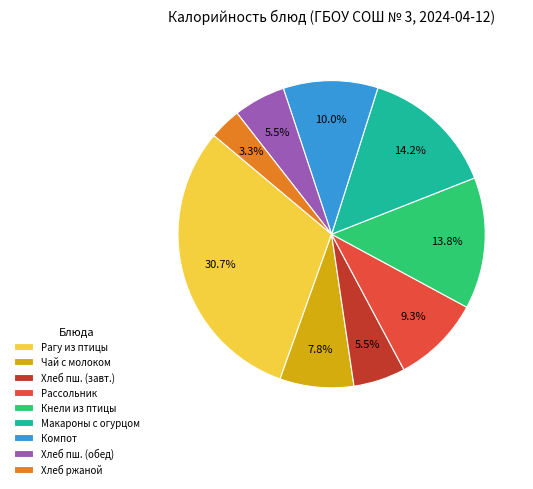

What is the ratio of the value at Макароны с огурцом to the value at Рагу из птицы?

0.5